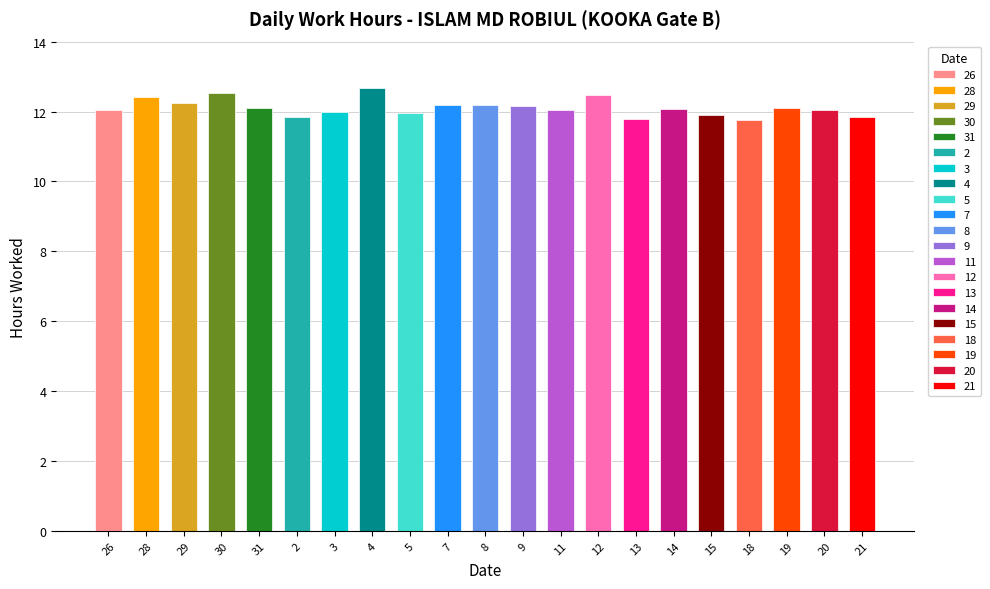

True or false: the data shows 16.7 at 9.

False